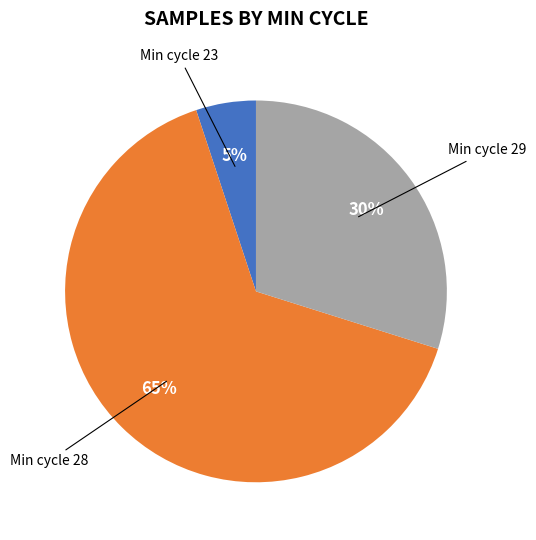

Is there a majority slice in this chart?

Yes